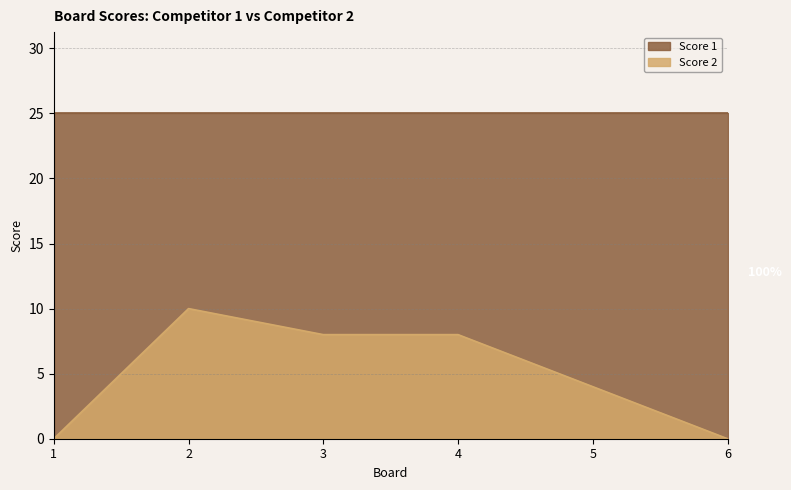

Which category has the lowest value across all series?

1